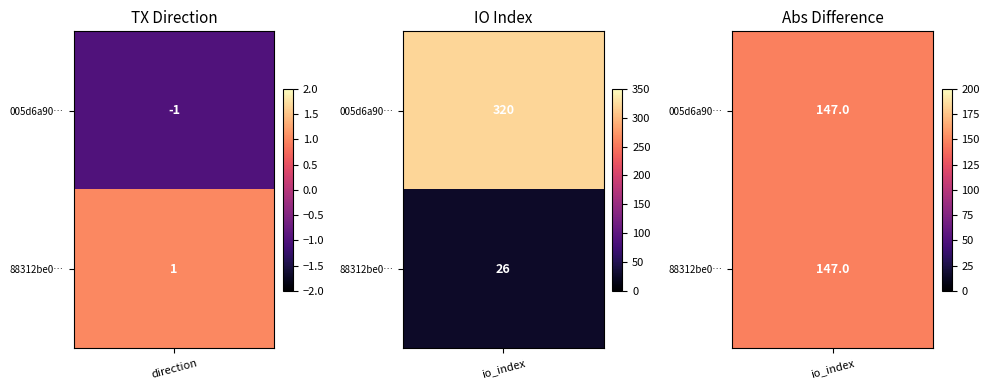

How many values in 005d6a908aaeb03df7c86a071cf1406484b5537 are below zero?

1